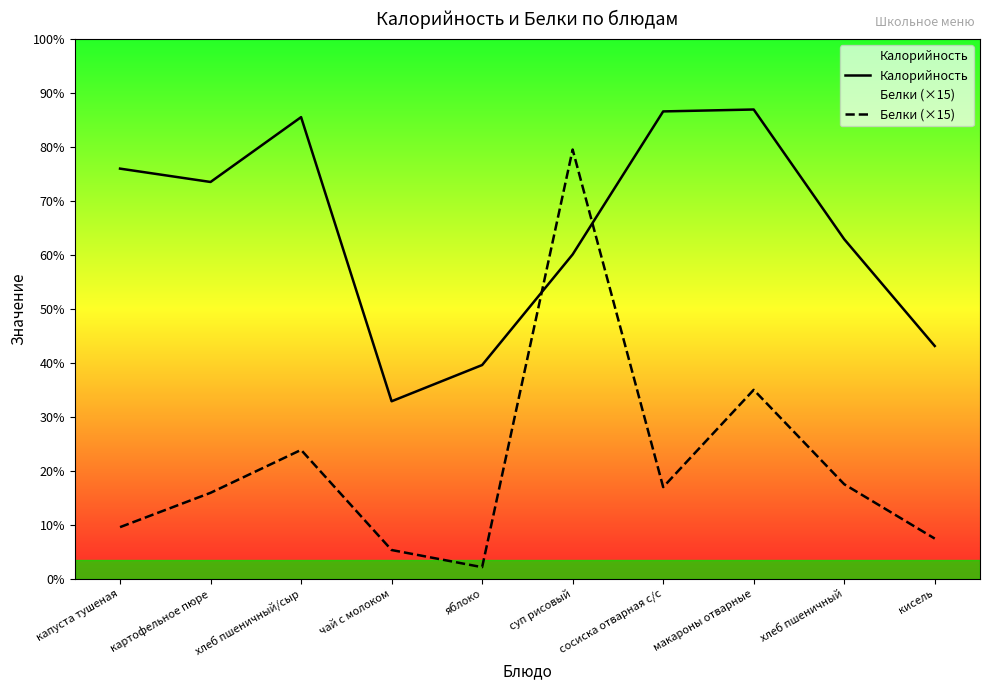

At which label is Калорийность closest to 169?

суп рисовый